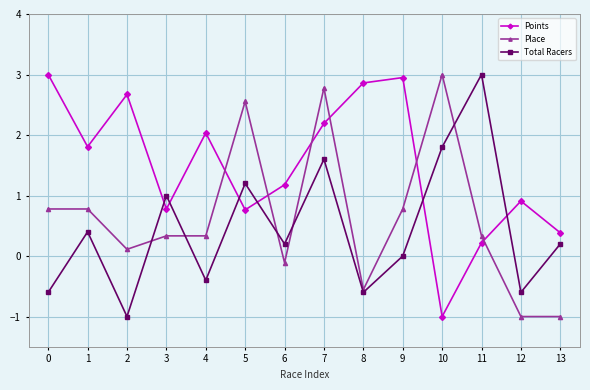

At which category is the sum across all series the highest?

7